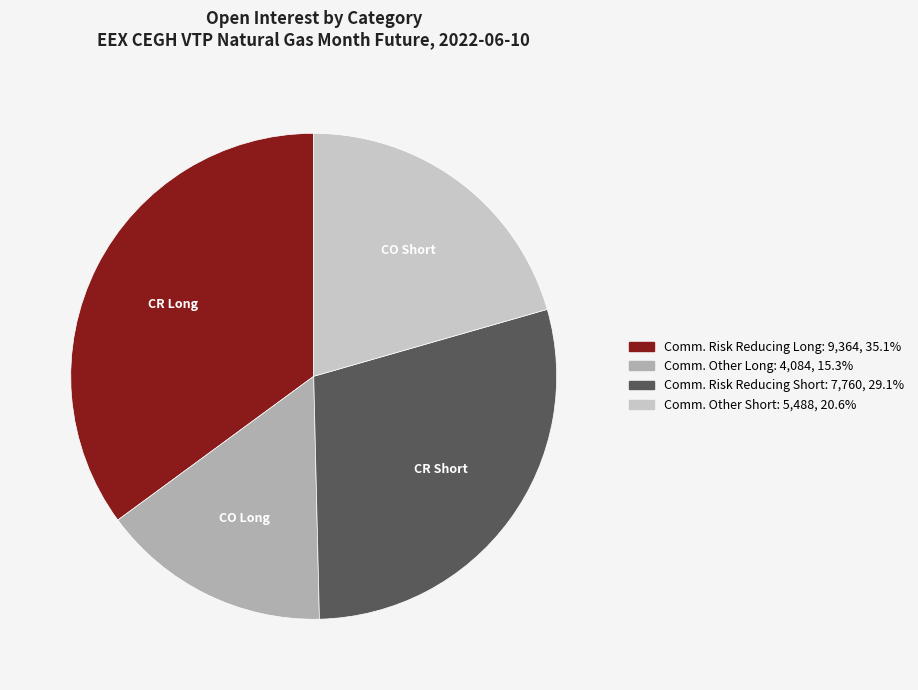

How many slices are in this pie chart?

4